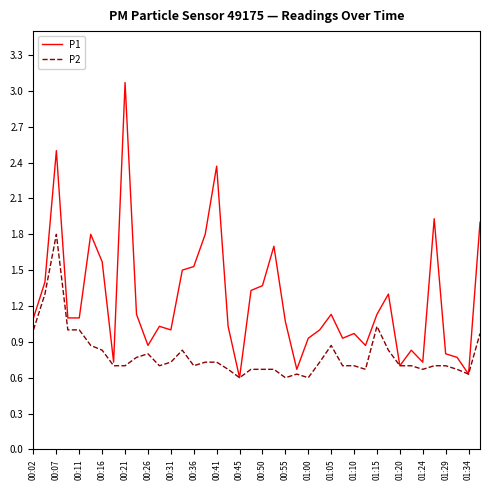

Which series has the largest total across all categories?

P1